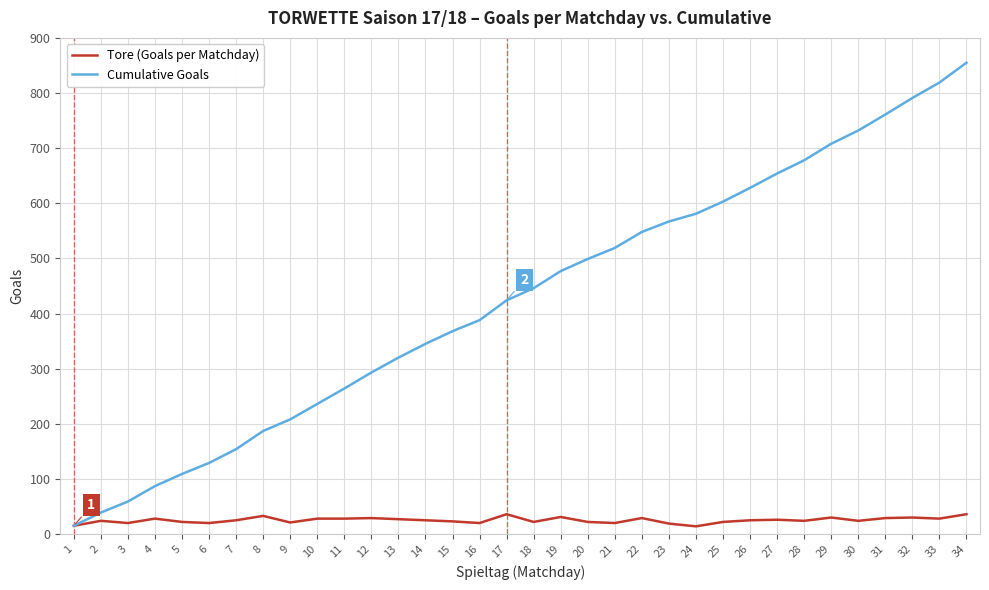

True or false: Tore (Goals per Matchday) has a value of 20 at 3.

True